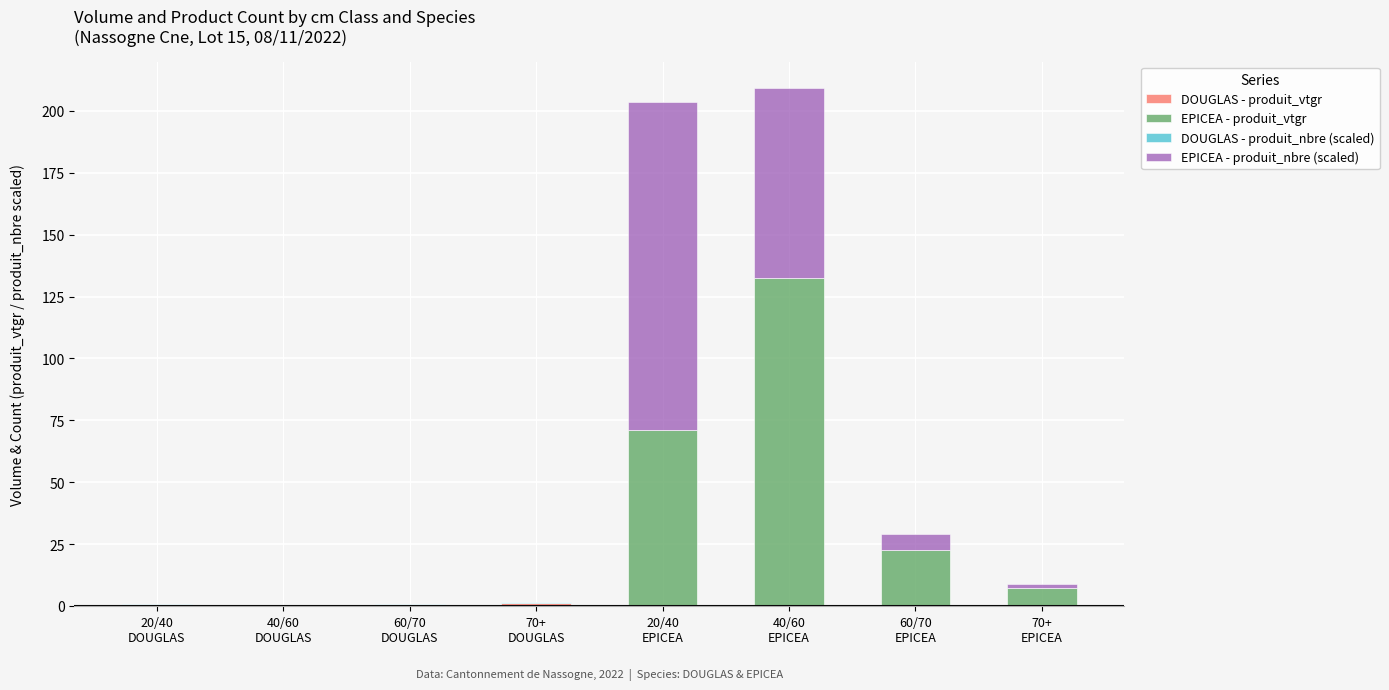

The value of DOUGLAS - produit_vtgr at 60/70
EPICEA is 0.9. True or false?

False